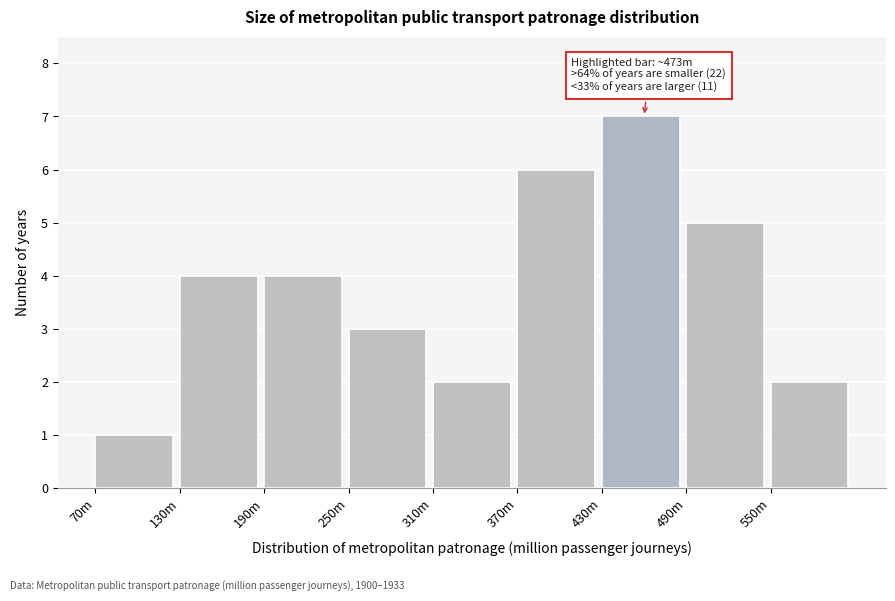

Reading right to left, what are all the values shown in this chart?

2	5	7	6	2	3	4	4	1